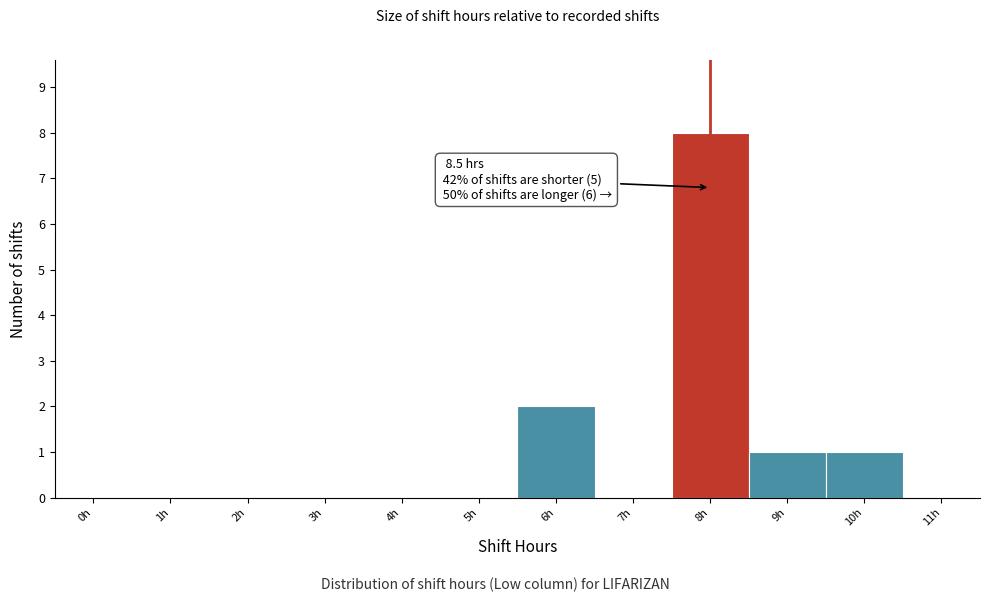

Reading left to right, extract all data points from this chart.

0h=0	1h=0	2h=0	3h=0	4h=0	5h=0	6h=2	7h=0	8h=8	9h=1	10h=1	11h=0